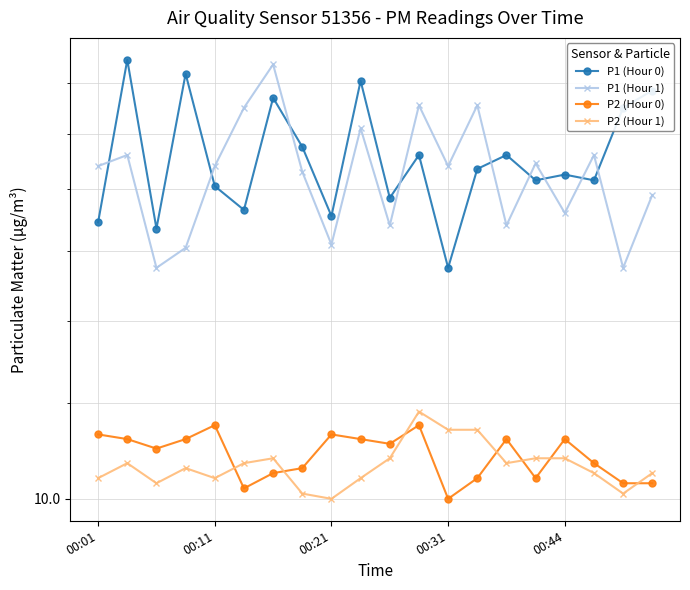

Rank the series at 00:31 from highest to lowest value.

P1 (Hour 1), P1 (Hour 0), P2 (Hour 1), P2 (Hour 0)